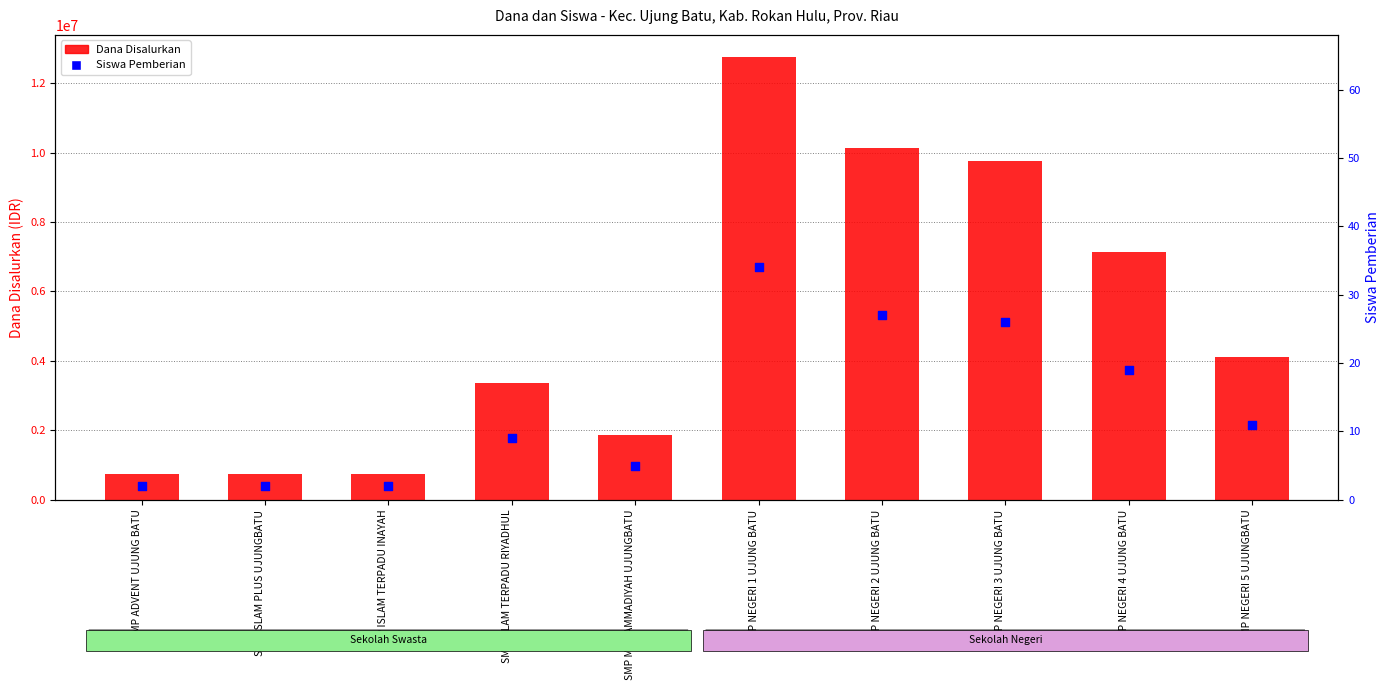

What are all the series names shown in the legend?

Dana Disalurkan, Siswa Pemberian